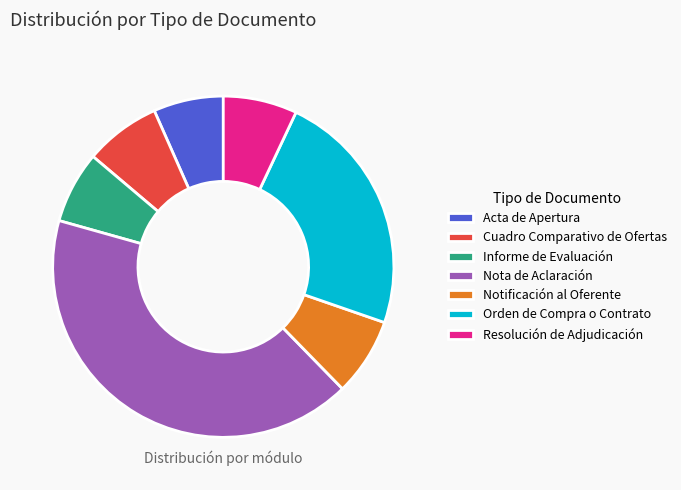

Which slice is the largest?

Nota de Aclaración